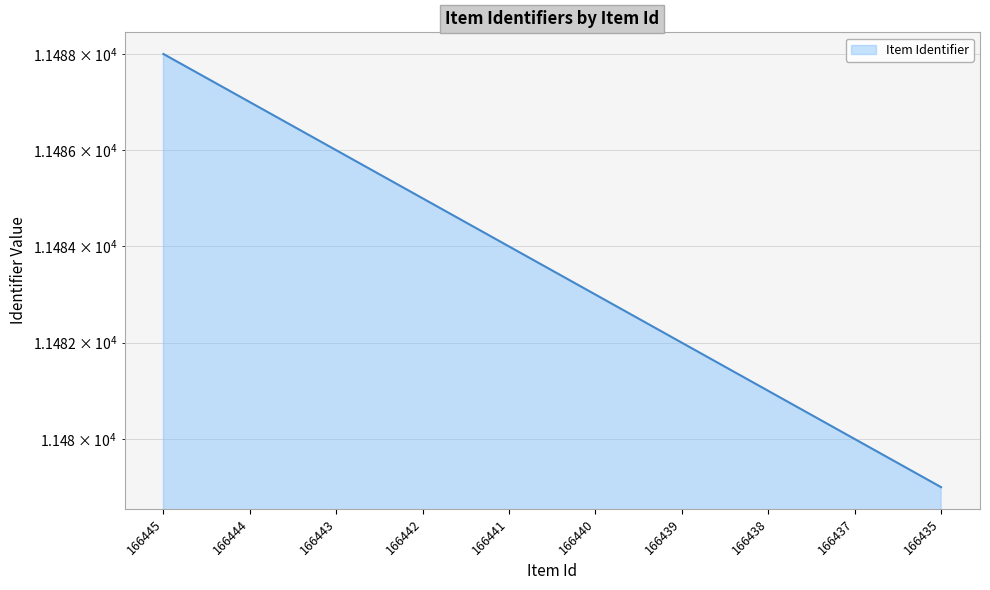

Rank the categories by value from highest to lowest.

166445, 166444, 166443, 166442, 166441, 166440, 166439, 166438, 166437, 166435